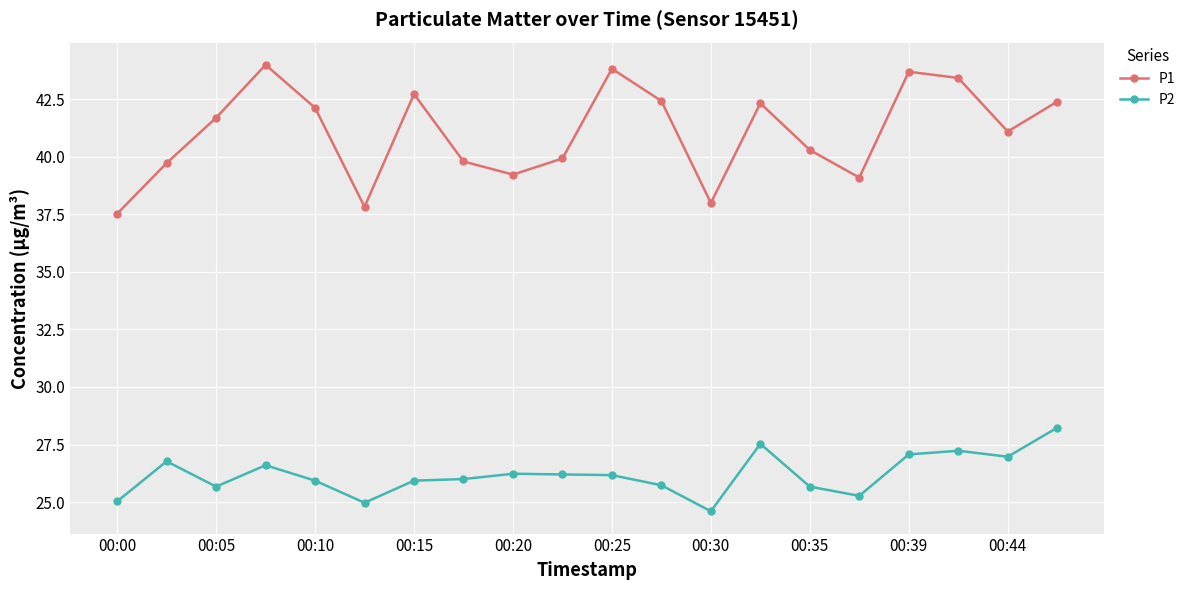

True or false: P1 has more than 1 points higher than both neighbors.

True